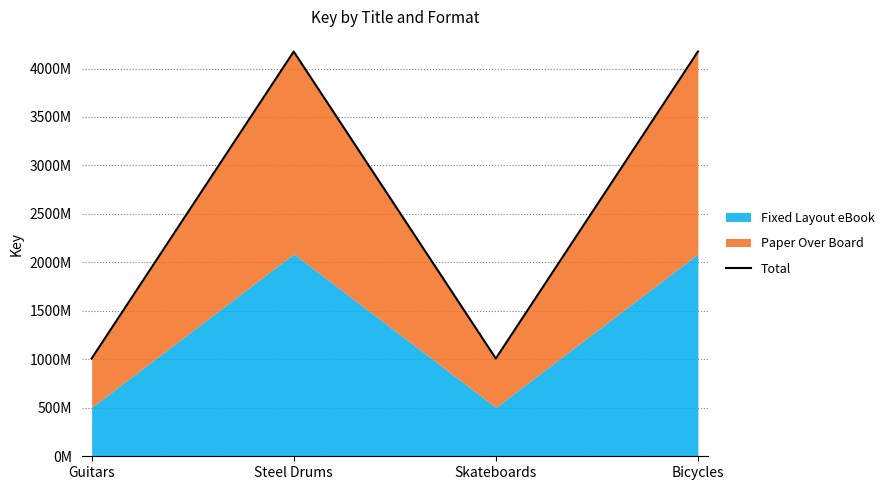

Count the number of categories in the chart.

4